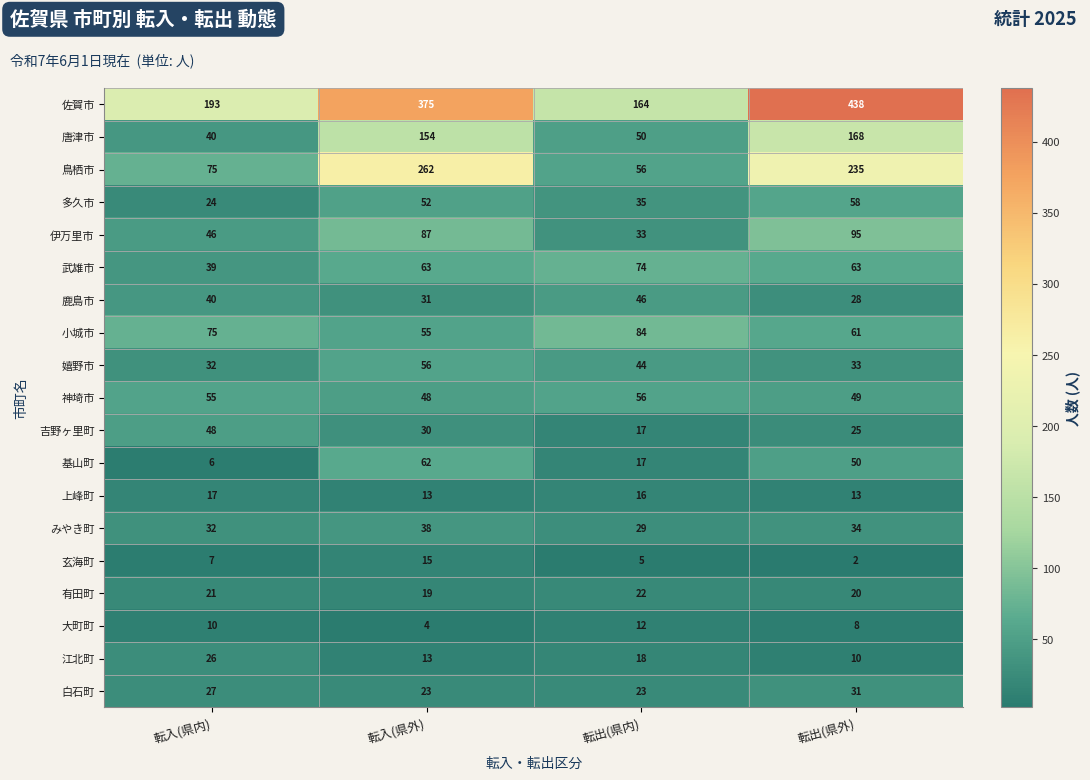

Which series has the largest total across all categories?

佐賀市